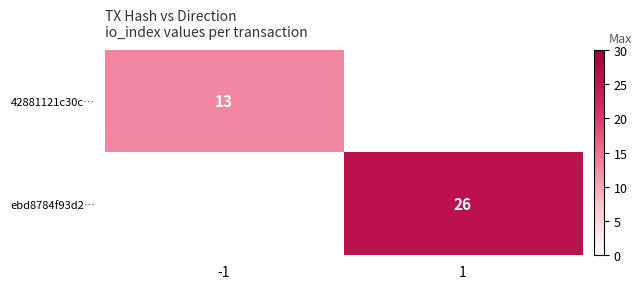

The value of ebd8784f93d2… at 1 is 40. True or false?

False